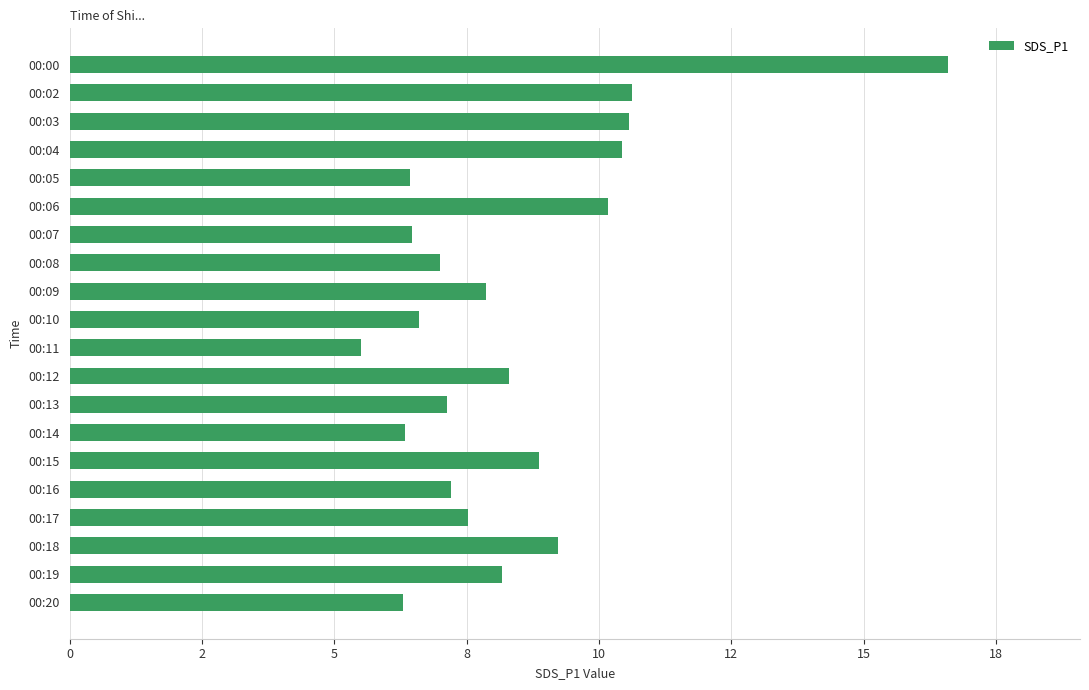

What is the smallest value displayed?

5.5